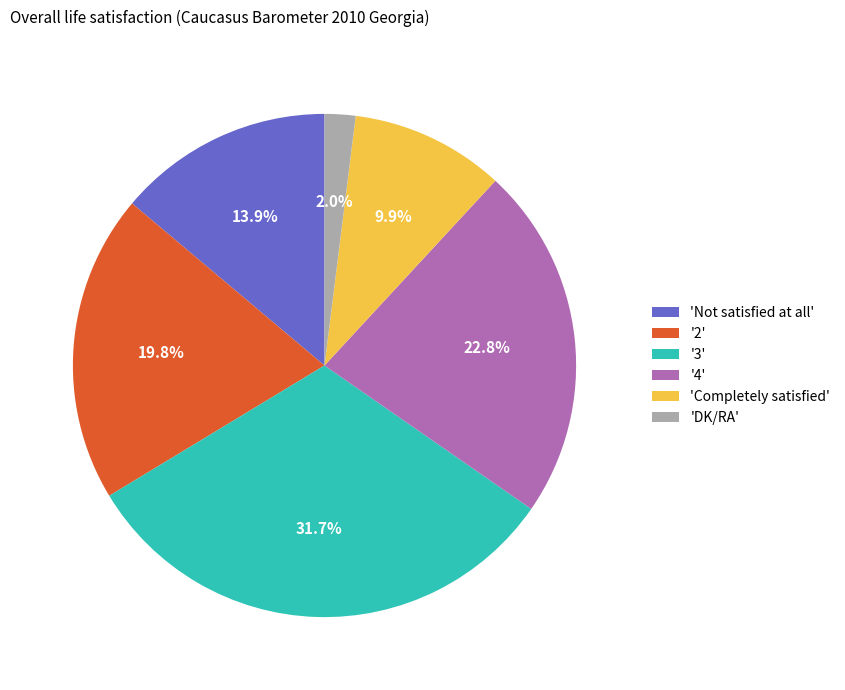

Combined, what portion of the pie is 'Completely satisfied' and '3'?

41.6%